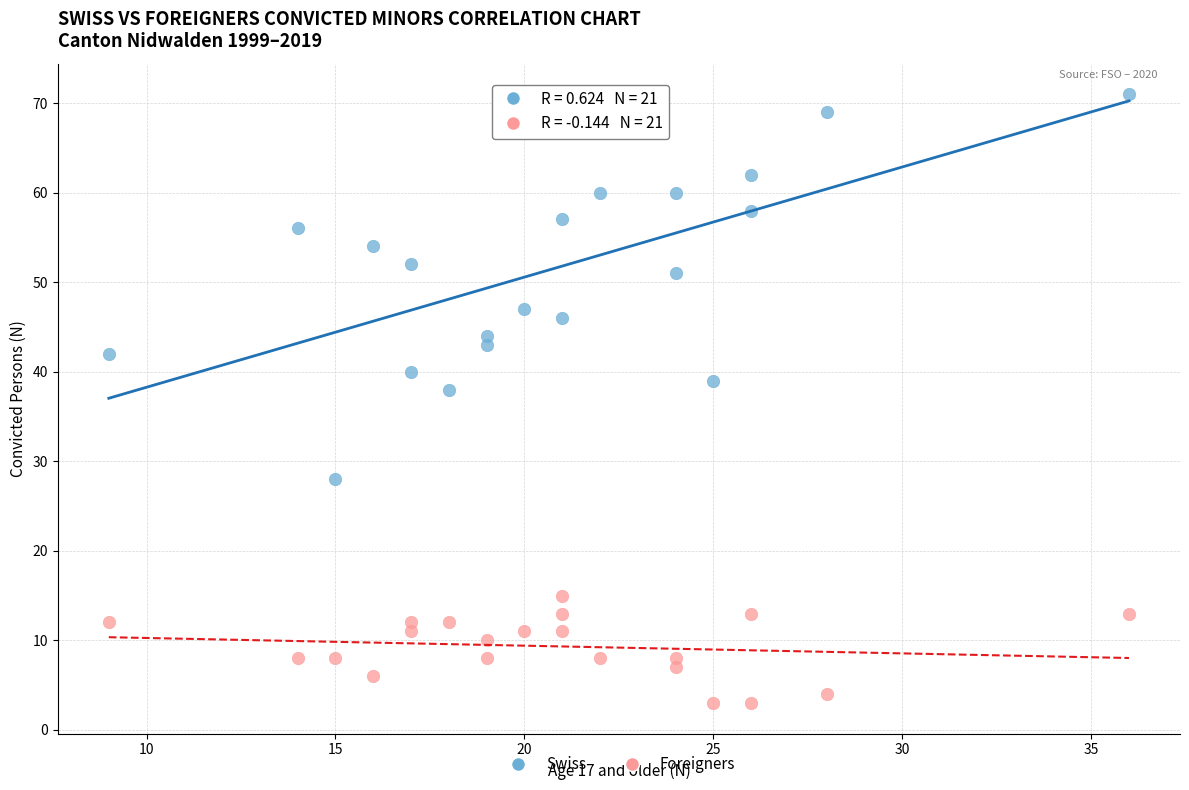

Which series contains the highest Y value?

Swiss